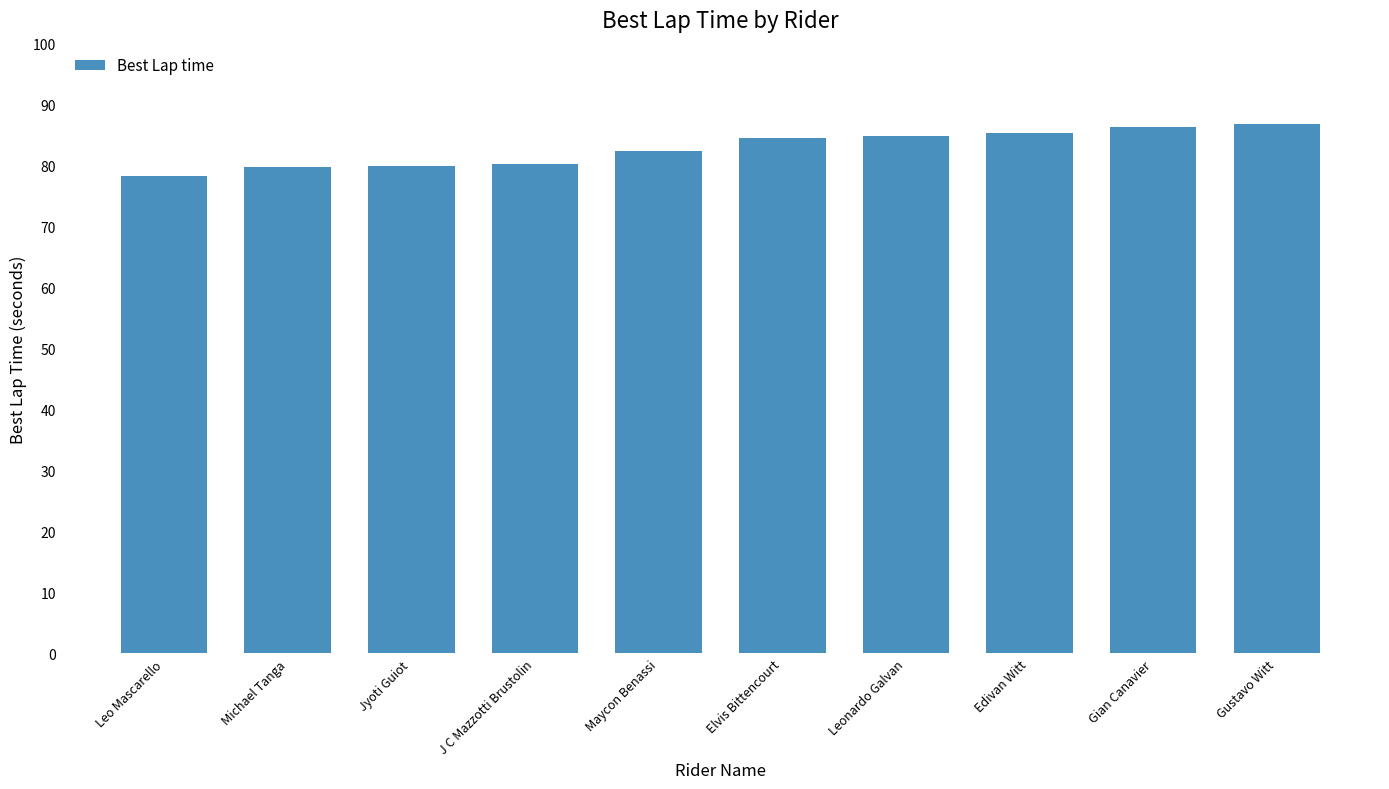

What is the smallest value displayed?

78.4